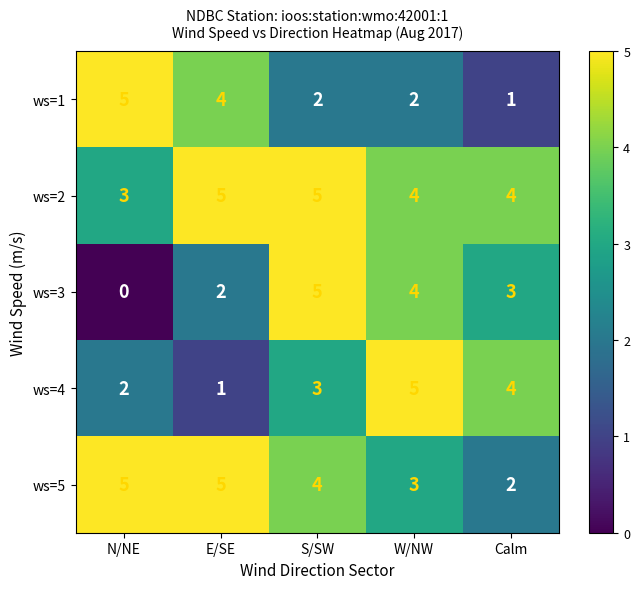

Reading left to right, list all the values displayed in this chart.

ws=1: N/NE=5	E/SE=4	S/SW=2	W/NW=2	Calm=1
ws=2: N/NE=3	E/SE=5	S/SW=5	W/NW=4	Calm=4
ws=3: N/NE=0	E/SE=2	S/SW=5	W/NW=4	Calm=3
ws=4: N/NE=2	E/SE=1	S/SW=3	W/NW=5	Calm=4
ws=5: N/NE=5	E/SE=5	S/SW=4	W/NW=3	Calm=2